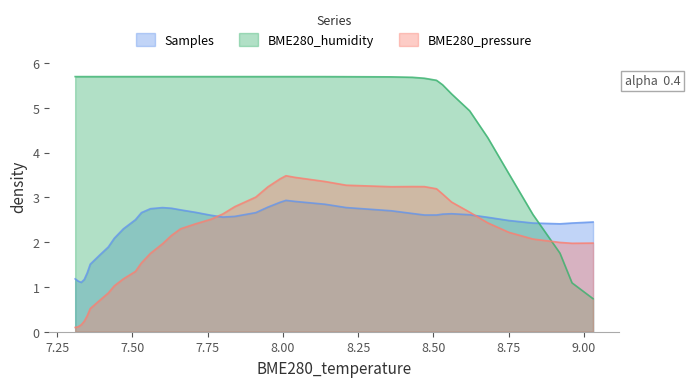

How many times do BME280_humidity and BME280_pressure cross each other?

1